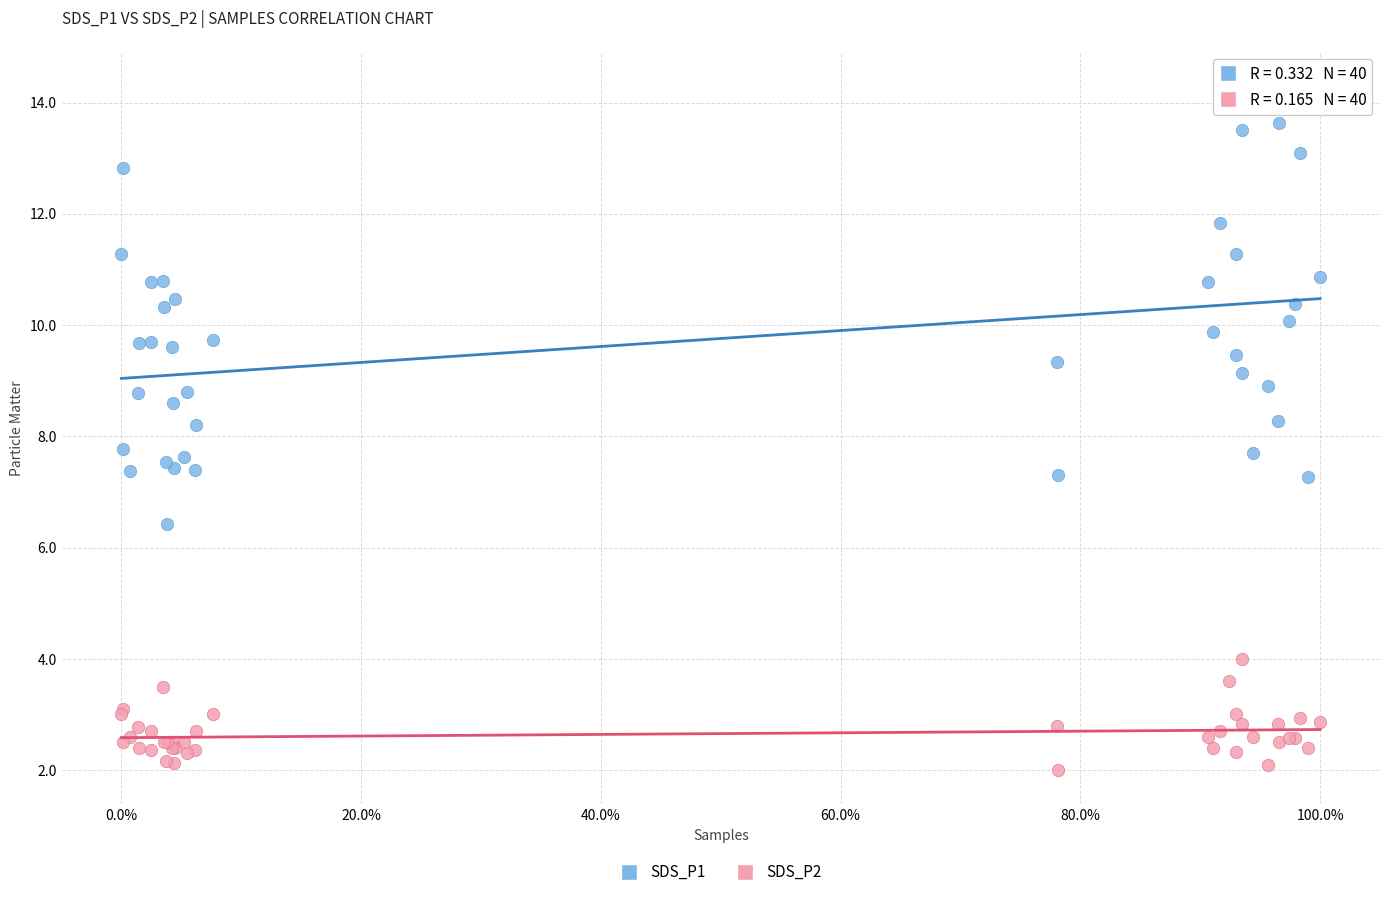

What are all the series names shown in the legend?

SDS_P1, SDS_P2